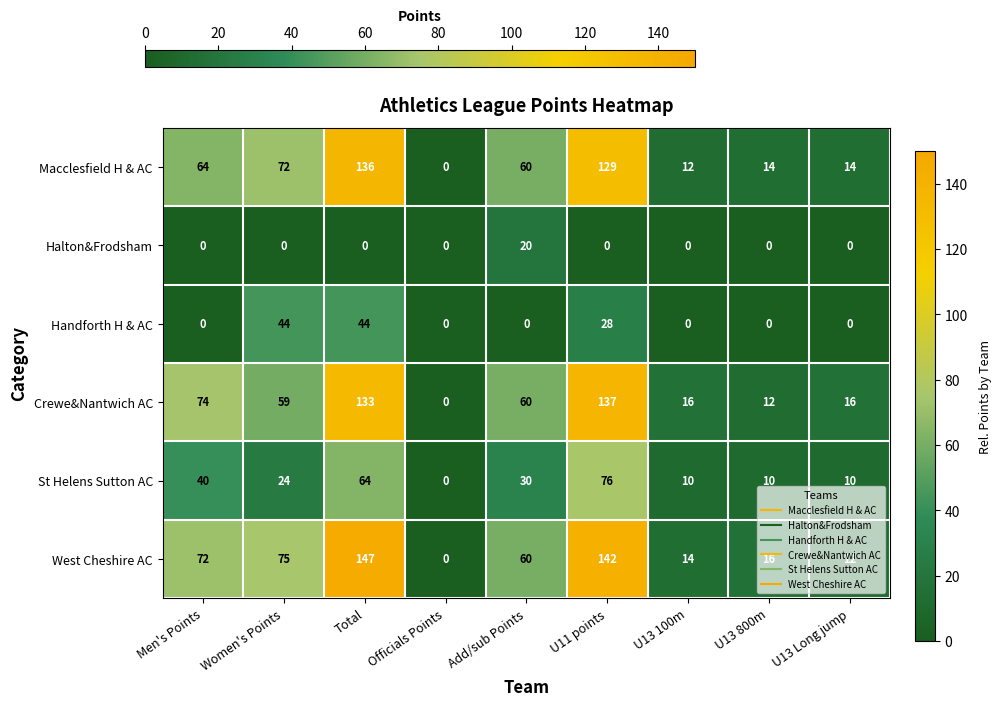

List the series in order of their peak value, highest first.

West Cheshire AC, Crewe&Nantwich AC, Macclesfield H & AC, St Helens Sutton AC, Handforth H & AC, Halton&Frodsham